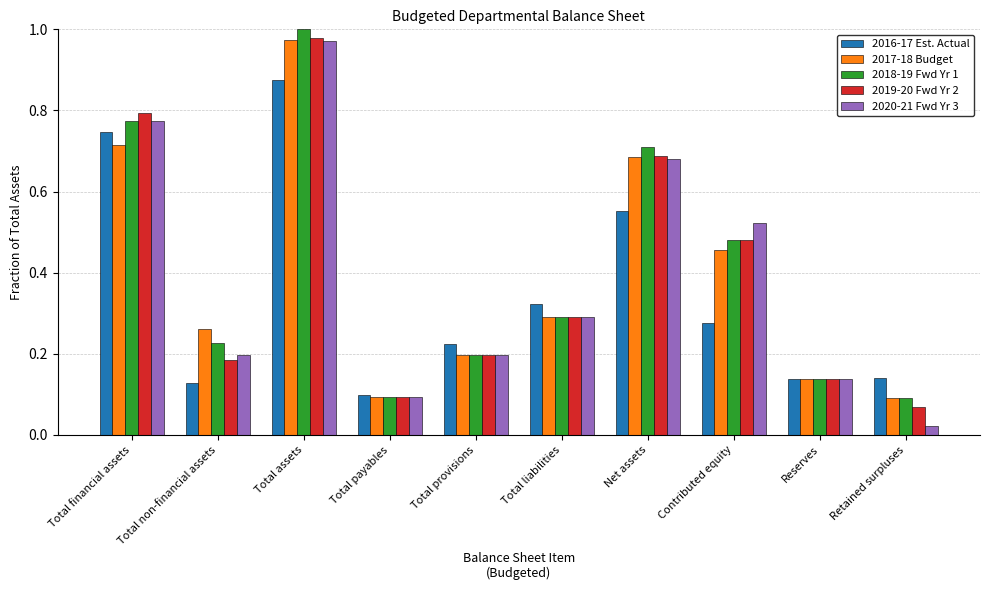

At which category is the sum across all series the highest?

Total assets